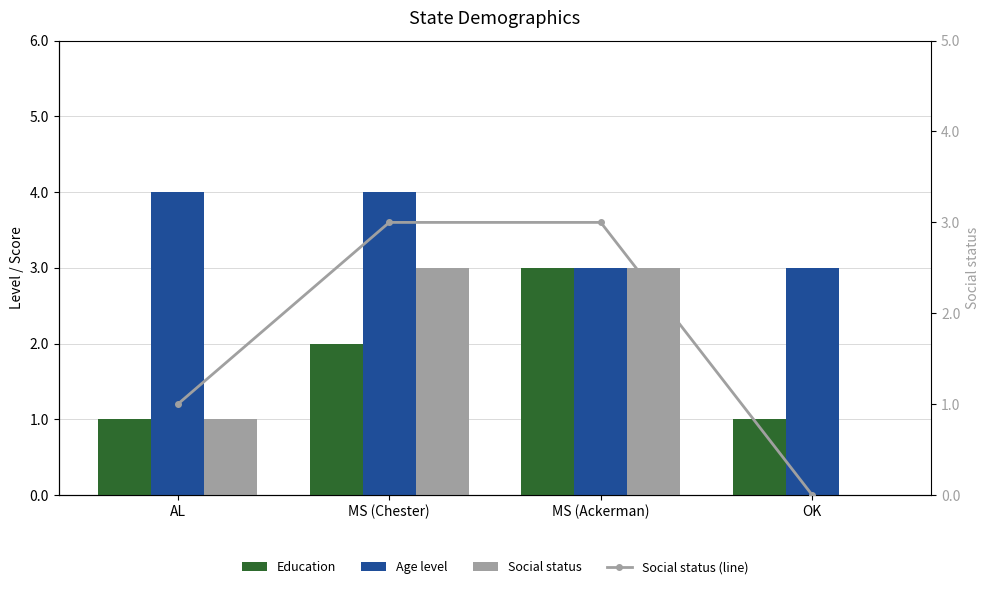

Rank the categories by Age level value from highest to lowest.

AL, MS (Chester), MS (Ackerman), OK